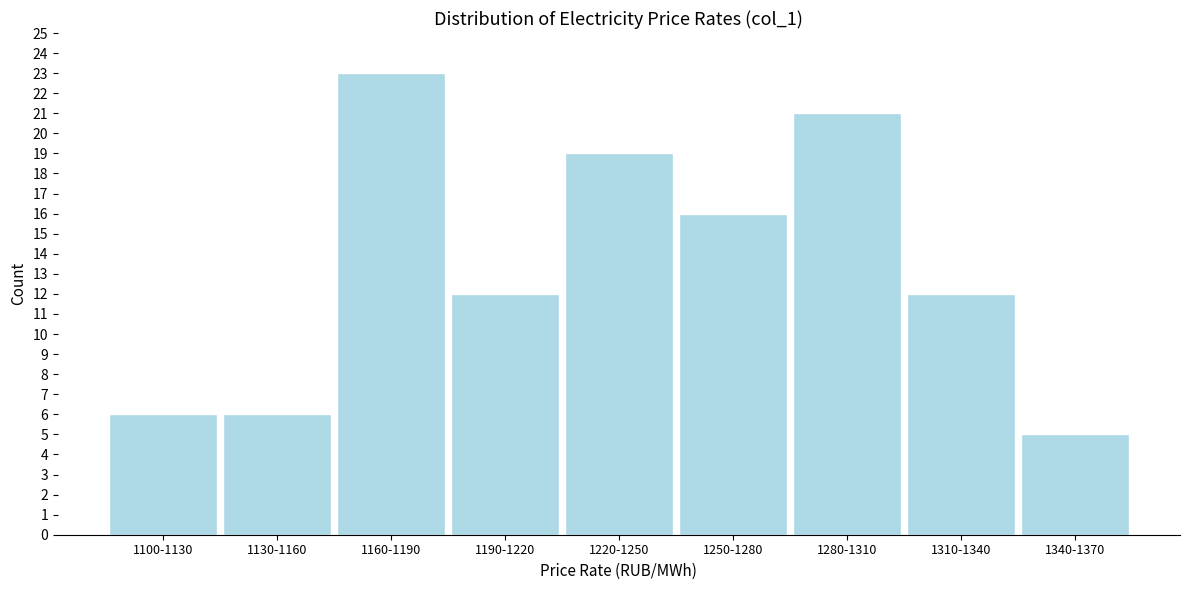

Reading left to right, list all the values displayed in this chart.

6	6	23	12	19	16	21	12	5